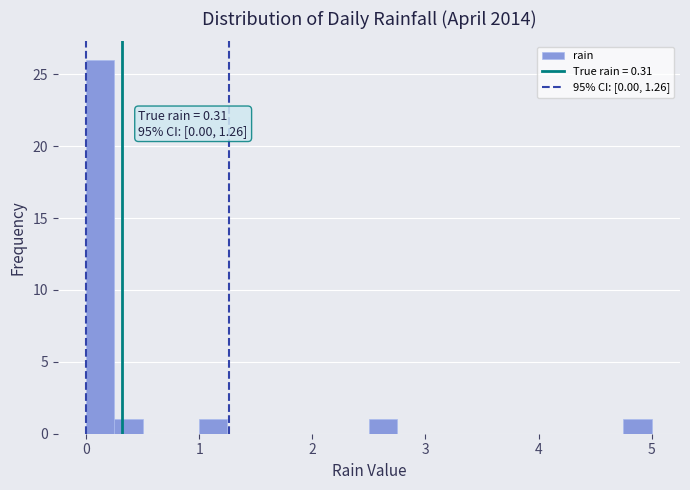

Around what value on the x-axis is the tallest bar? Give the approximate position of its centre, as read against the axis.

0.1